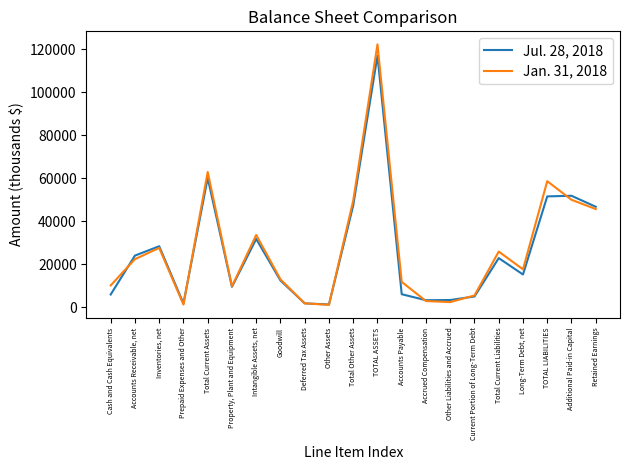

Rank the series by their maximum value, from lowest to highest.

Jul. 28, 2018, Jan. 31, 2018